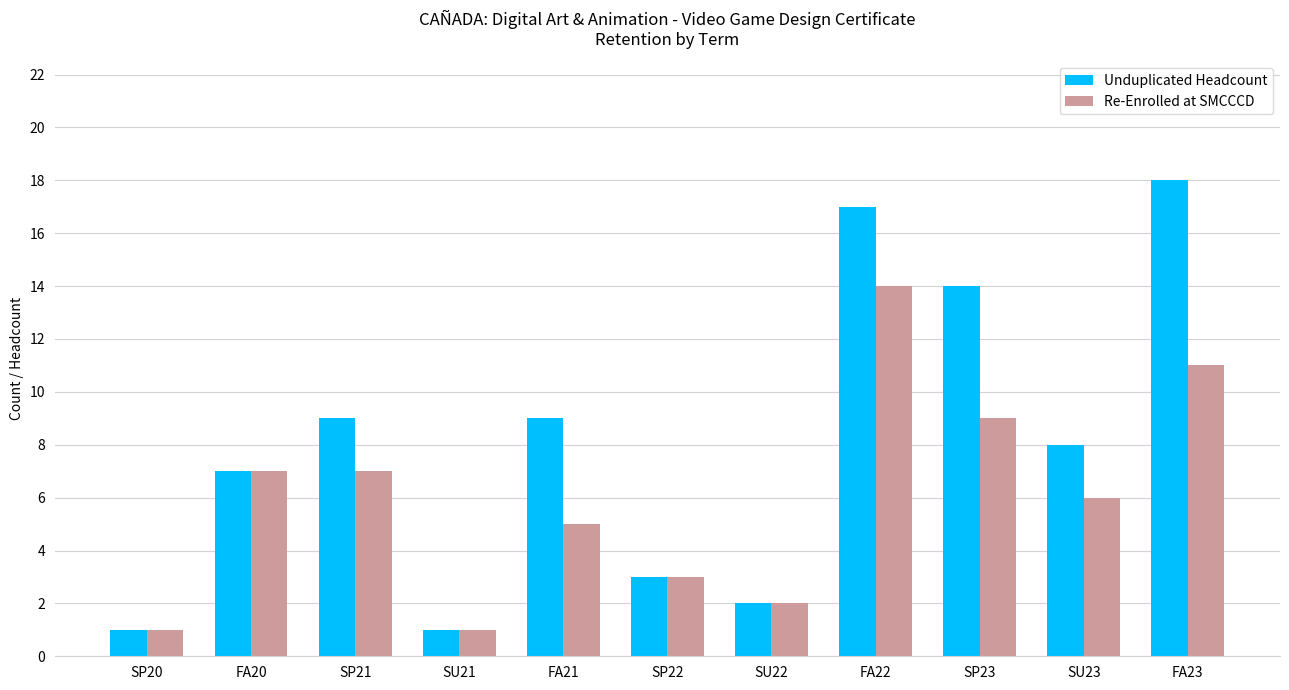

How many groups of bars are there?

11